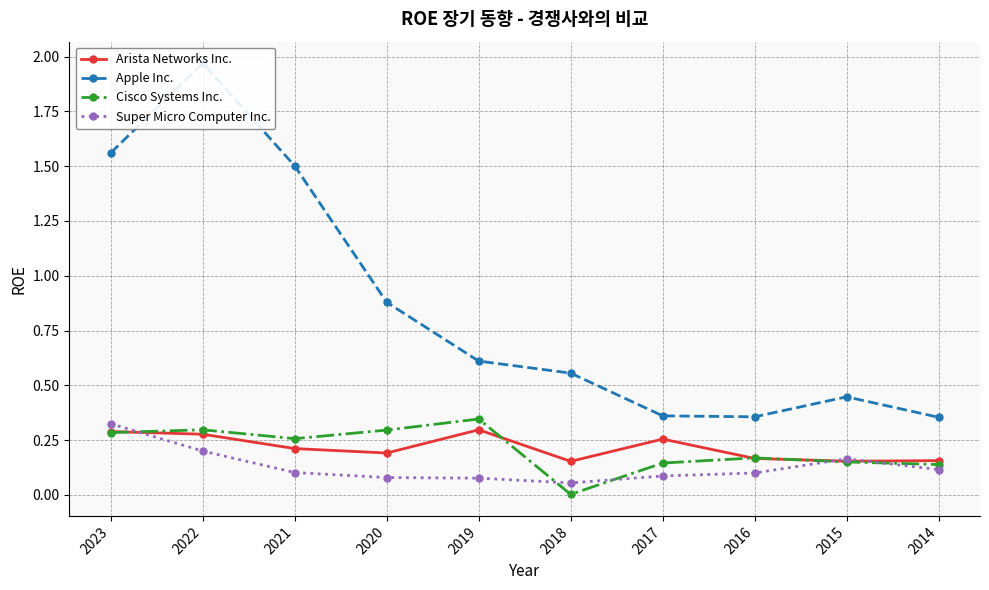

True or false: Super Micro Computer Inc. and Apple Inc. intersect in this chart.

False